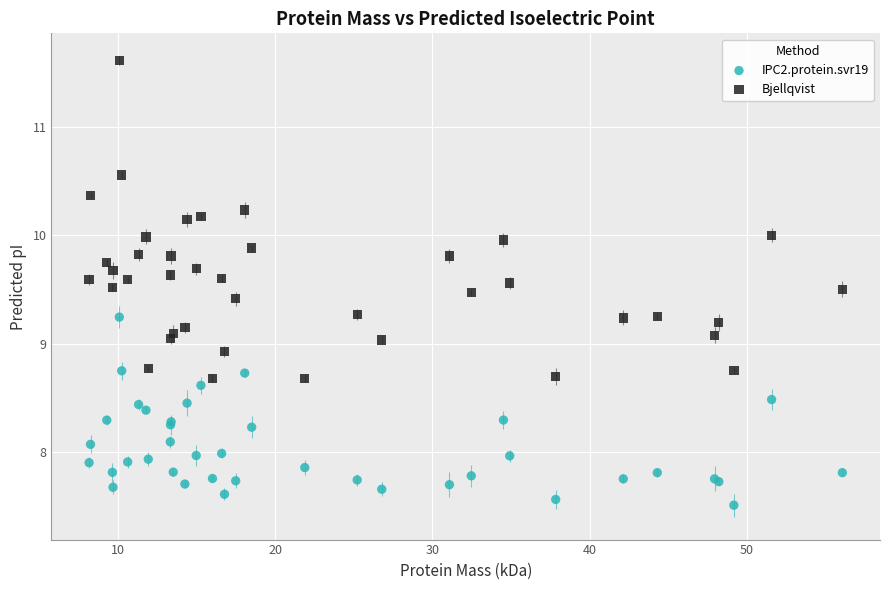

What are all the series names shown in the legend?

IPC2.protein.svr19, Bjellqvist